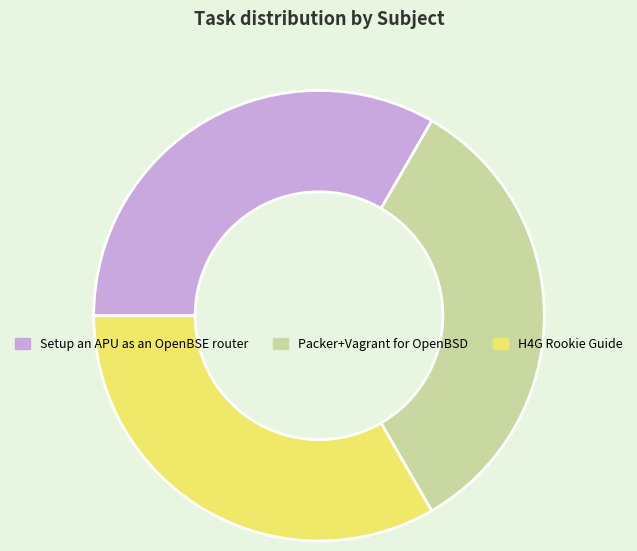

Do Setup an APU as an OpenBSE router and Packer+Vagrant for OpenBSD together represent more than half of the pie?

Yes